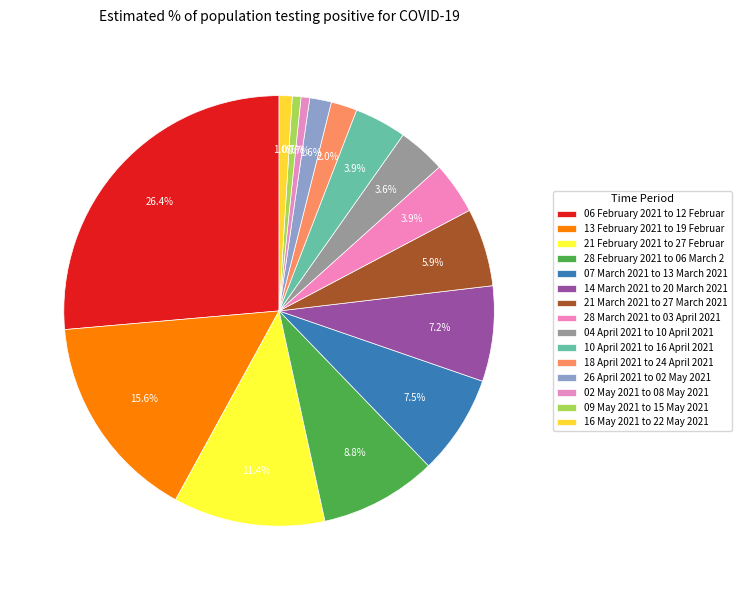

How many segments does this pie chart have?

15